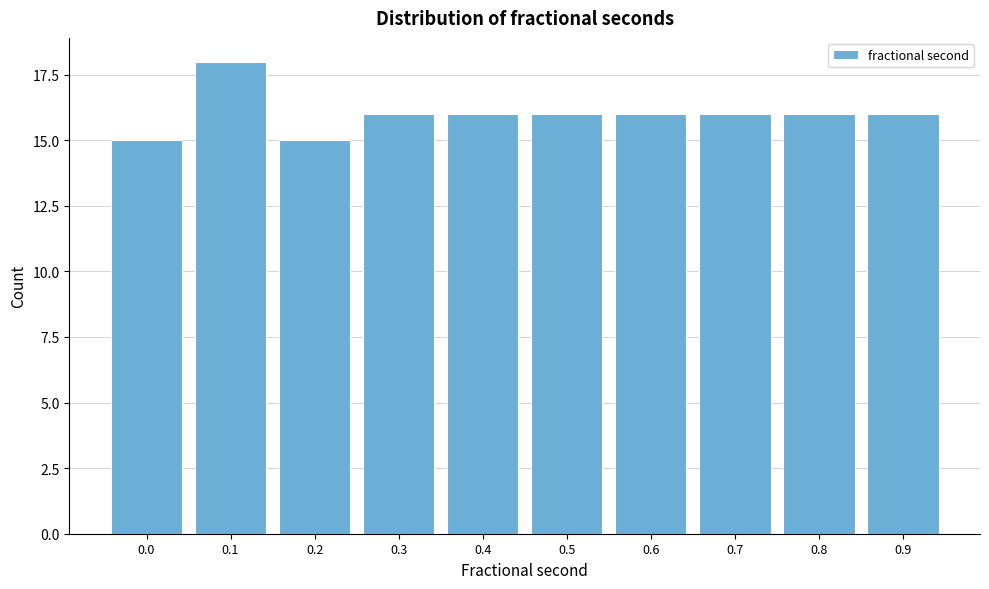

Reading left to right, extract all data points from this chart.

0.0=15	0.1=18	0.2=15	0.3=16	0.4=16	0.5=16	0.6=16	0.7=16	0.8=16	0.9=16